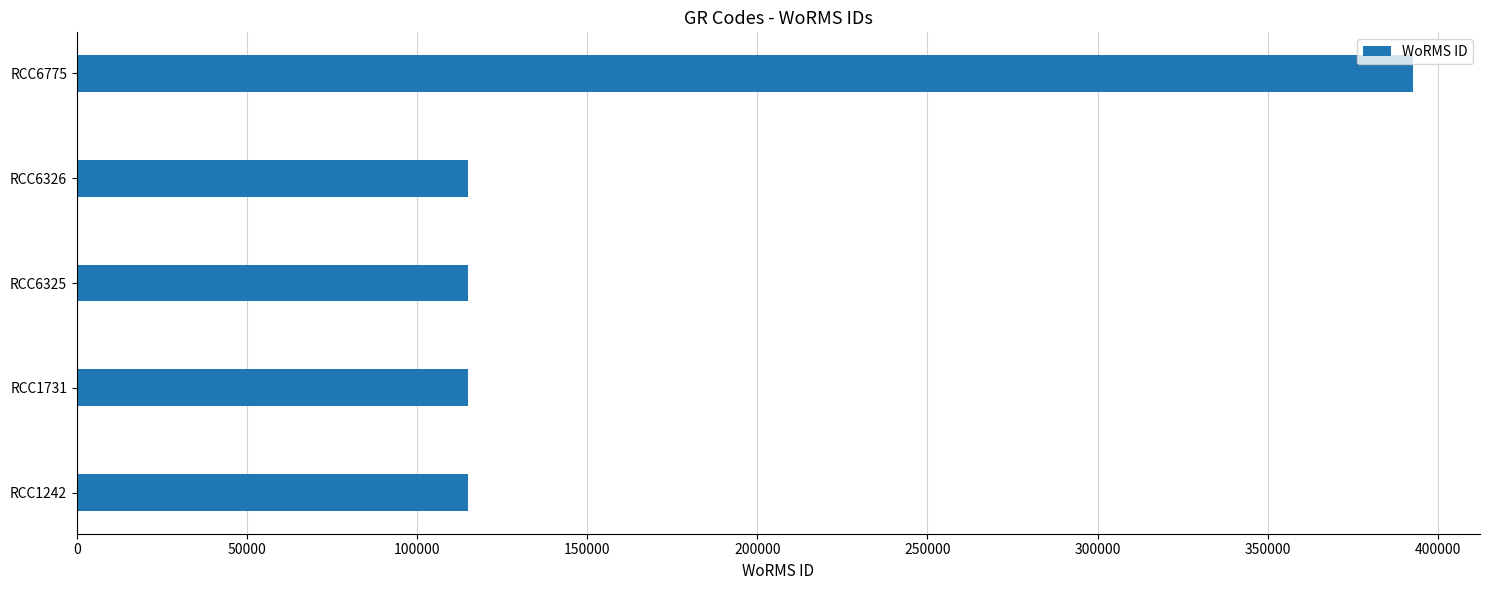

Are the bars grouped side by side (vs. stacked)?

No